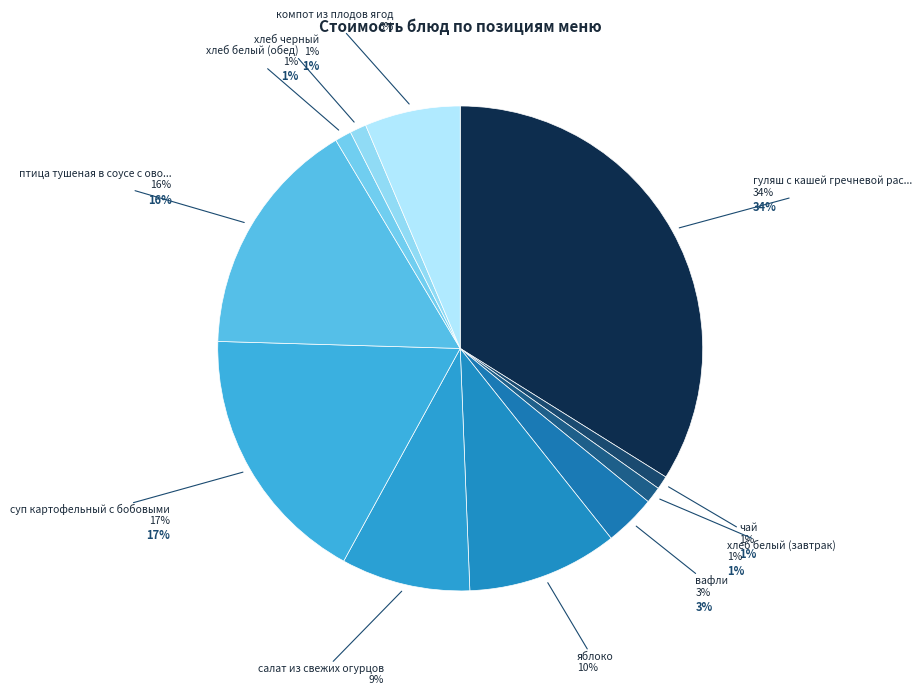

What is the smallest slice in the pie chart?

чай